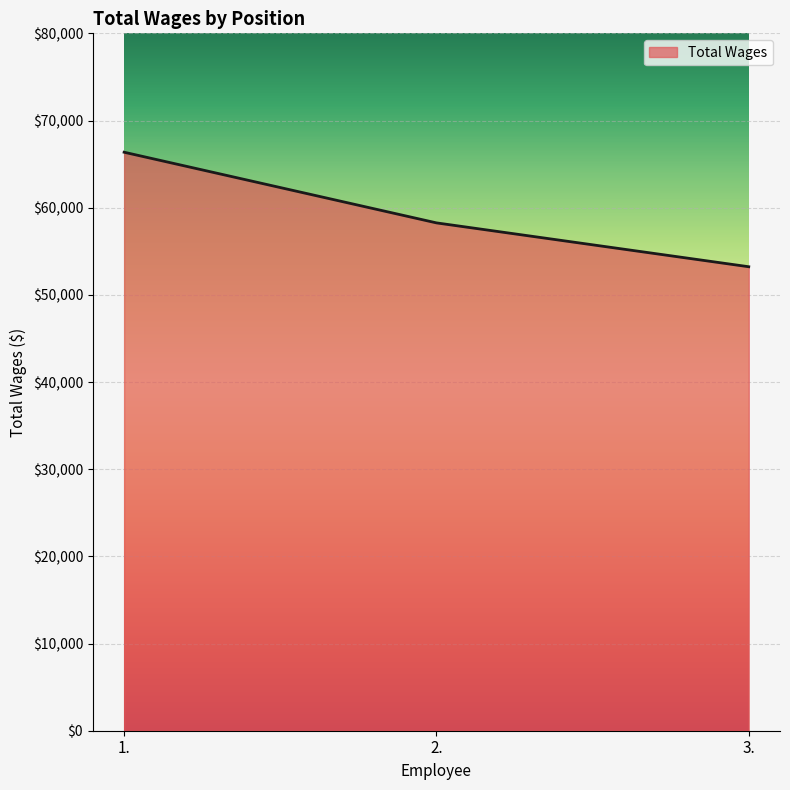

What is the ratio of the value at 1. to the value at 2.?

1.1